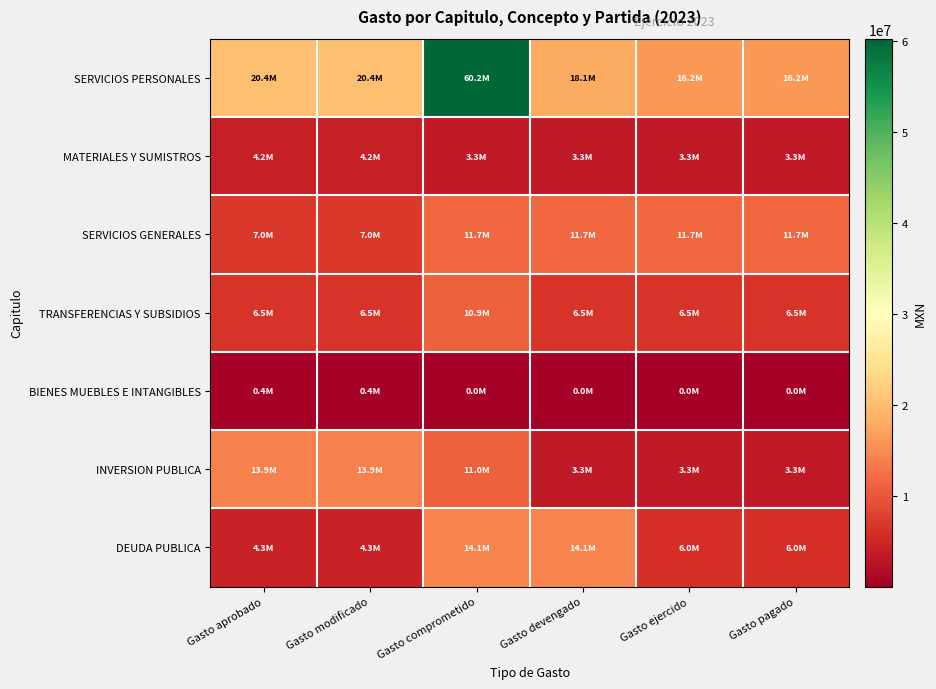

Between Gasto ejercido and Gasto aprobado, which is larger?

Gasto aprobado